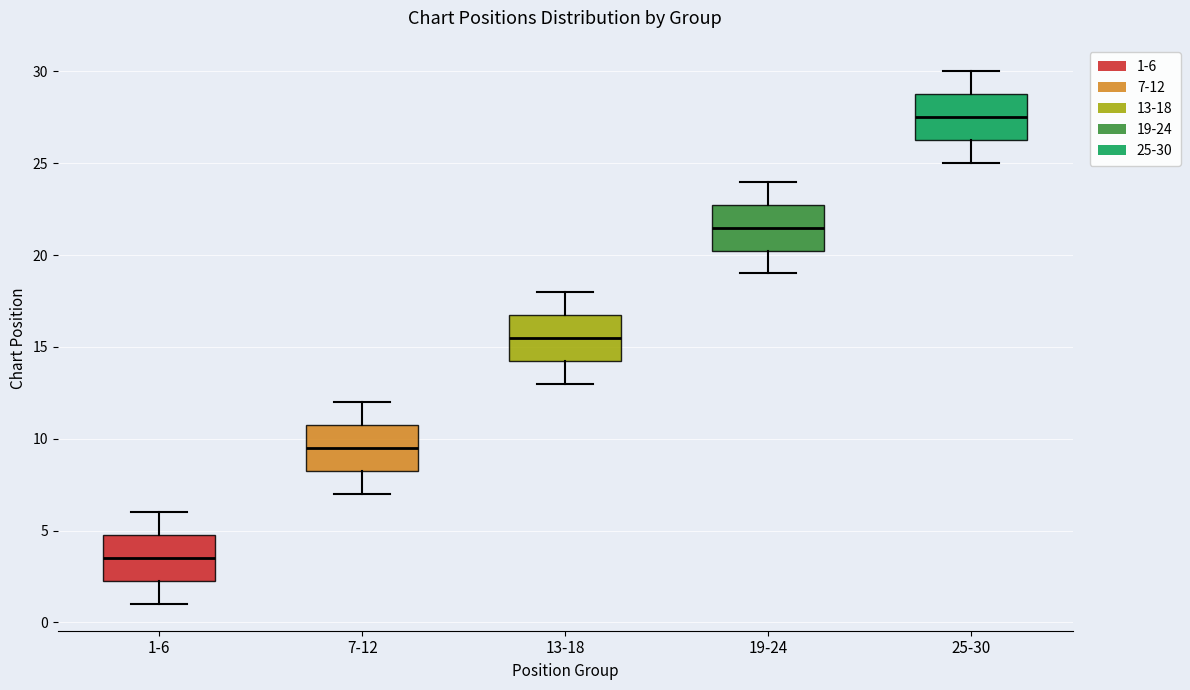

Reading left to right, read every box against the y-axis: the position of its median line, the range the box covers, and the ends of its whiskers. The values are not printed on the chart, so give them approximately, as read against the axis.

1-6: median 3.5, box 2.5 to 5.0, whiskers 1.0 to 6.0
7-12: median 9.5, box 8.5 to 11.0, whiskers 7.0 to 12.0
13-18: median 15.5, box 14.5 to 17.0, whiskers 13.0 to 18.0
19-24: median 21.5, box 20.5 to 23.0, whiskers 19.0 to 24.0
25-30: median 27.5, box 26.5 to 29.0, whiskers 25.0 to 30.0